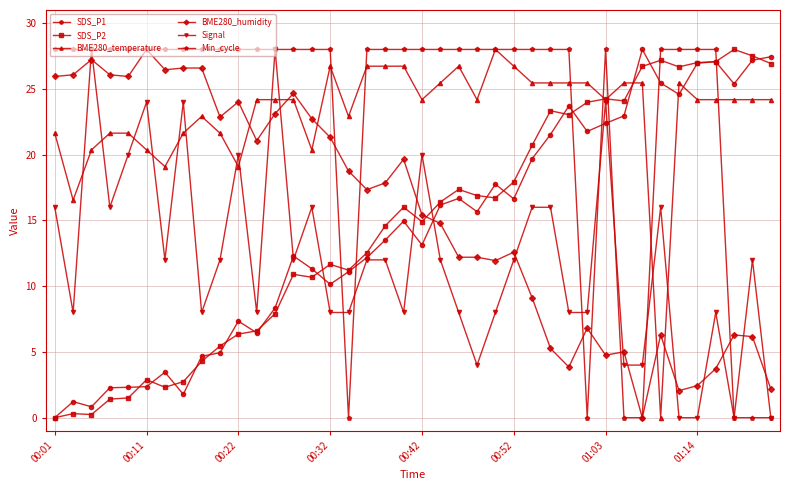

What is the greatest value displayed?

28.0